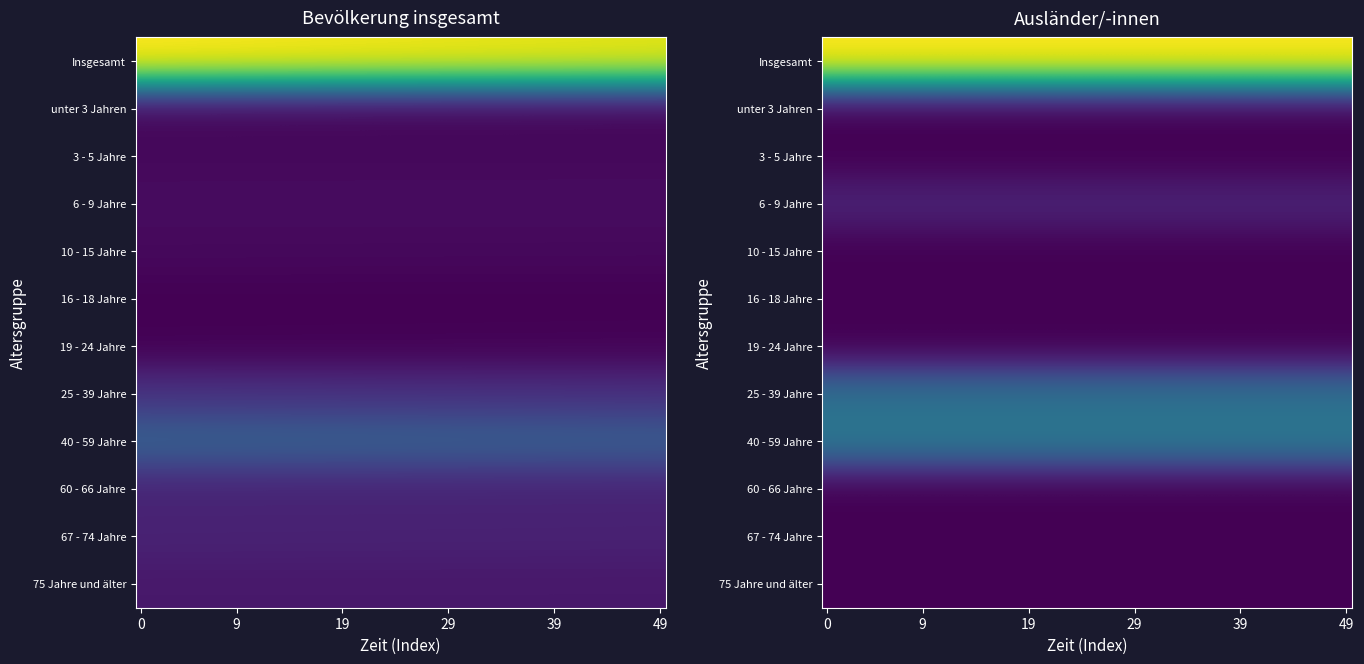

What is the average value of the Ausländer/-innen series?

5